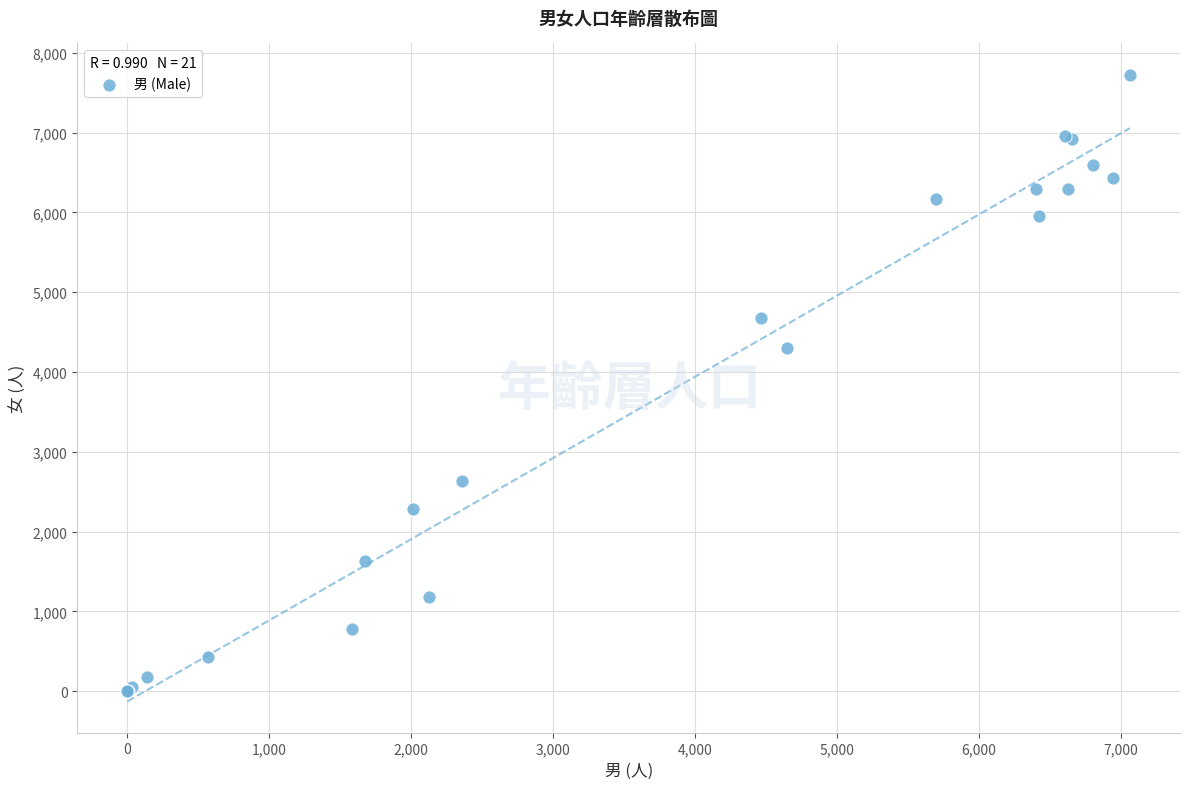

What Y value in the scatter plot is closest to 3863?

4304